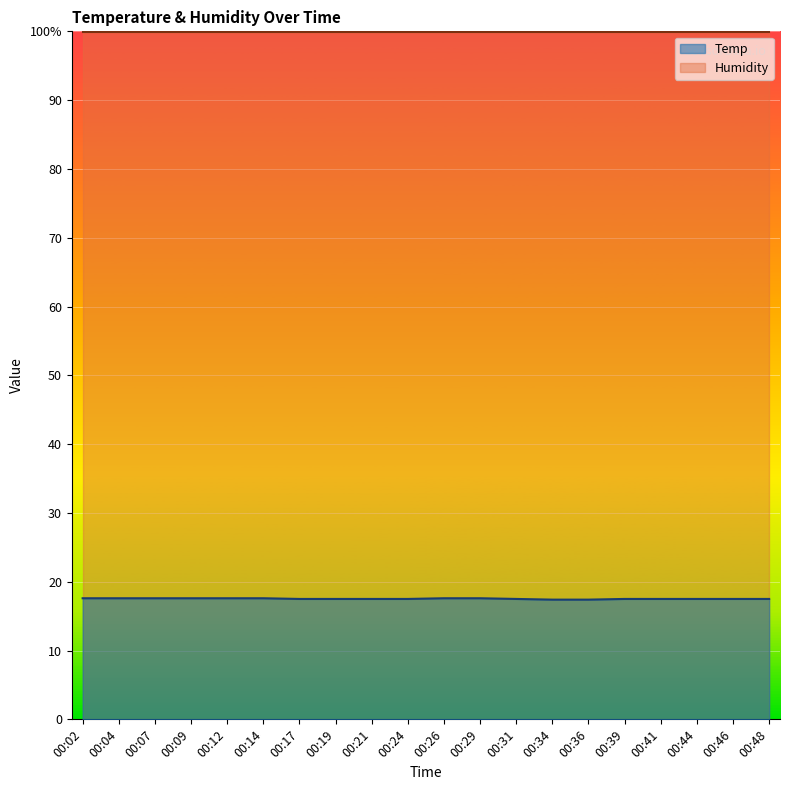

Reading left to right, list all the values displayed in this chart.

17.6	17.6	17.6	17.6	17.6	17.6	17.5	17.5	17.5	17.5	17.6	17.6	17.5	17.4	17.4	17.5	17.5	17.5	17.5	17.5